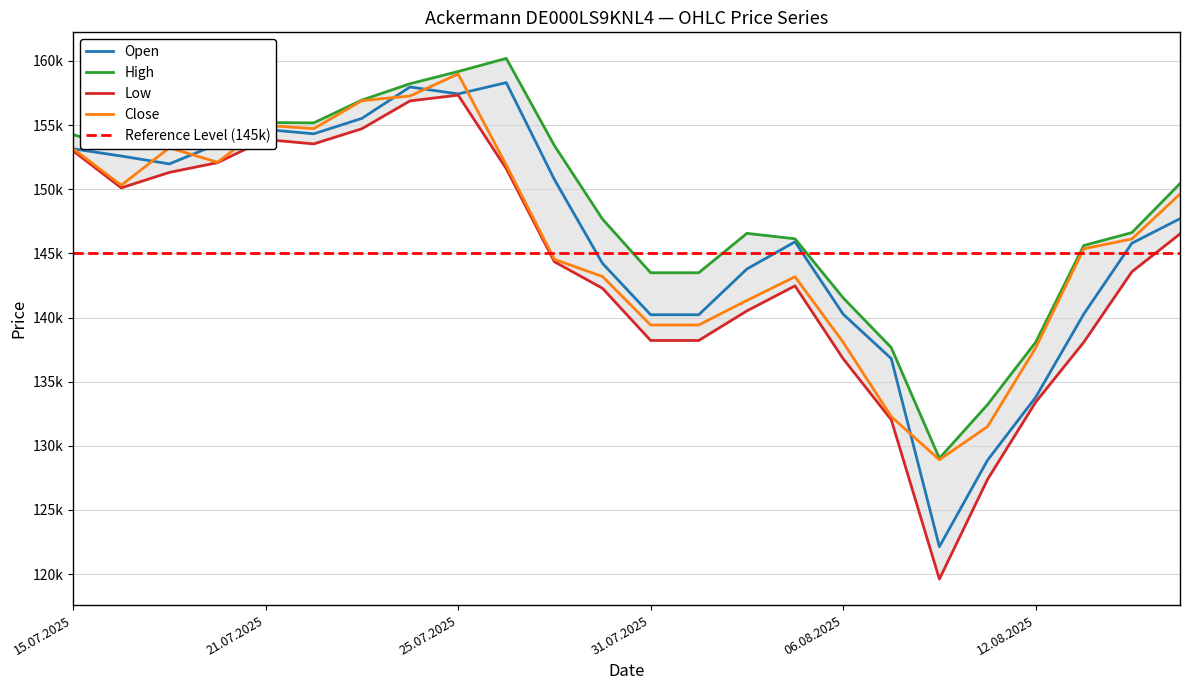

What is the label of the 23rd point from the left?

14.08.2025